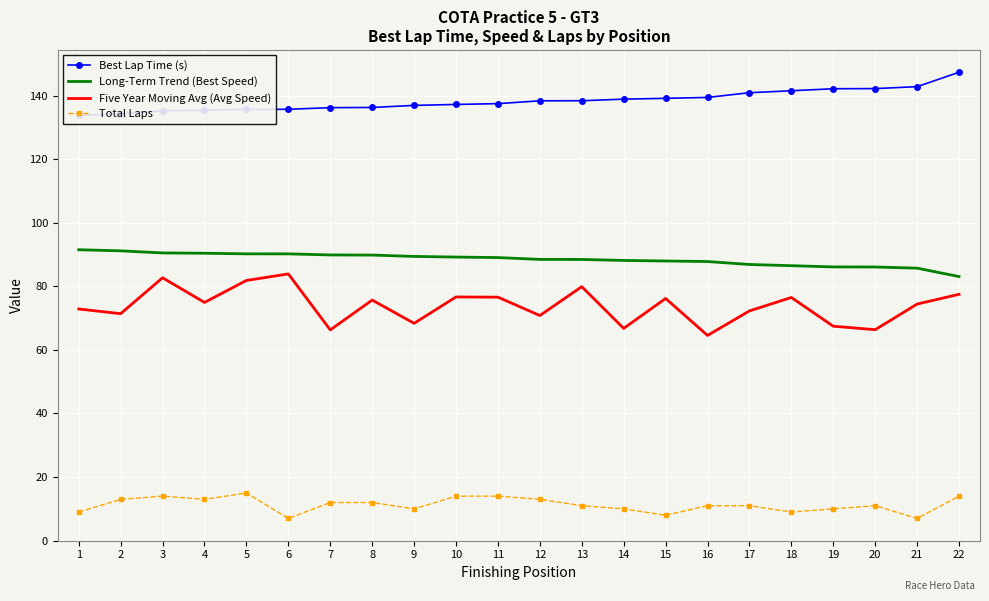

Reading left to right, extract all data points from this chart.

Best Lap Time (s): 133.8	134.3	135.2	135.4	135.7	135.7	136.2	136.3	136.9	137.2	137.5	138.3	138.4	138.9	139.1	139.4	140.9	141.5	142.1	142.2	142.8	147.3
Long-Term Trend (Best Speed): 91.5	91.2	90.5	90.4	90.2	90.2	89.9	89.8	89.4	89.2	89.0	88.5	88.5	88.1	88.0	87.8	86.9	86.5	86.1	86.1	85.7	83.1
Five Year Moving Avg (Avg Speed): 72.9	71.4	82.7	74.9	81.8	83.9	66.3	75.7	68.4	76.7	76.6	70.8	79.9	66.8	76.2	64.6	72.3	76.5	67.4	66.4	74.4	77.5
Total Laps: 9.0	13.0	14.0	13.0	15.0	7.0	12.0	12.0	10.0	14.0	14.0	13.0	11.0	10.0	8.0	11.0	11.0	9.0	10.0	11.0	7.0	14.0